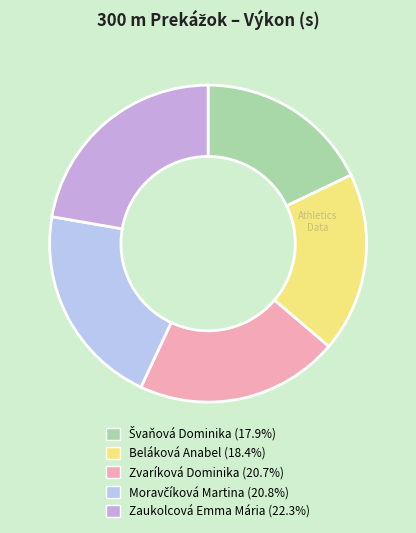

Is Švaňová Dominika the majority of the pie?

No